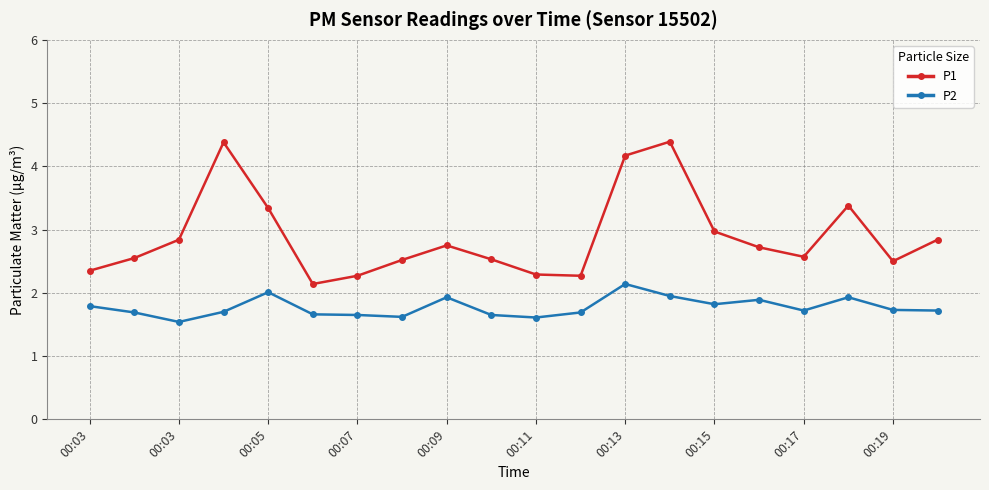

True or false: P2 and P1 cross at least once.

False